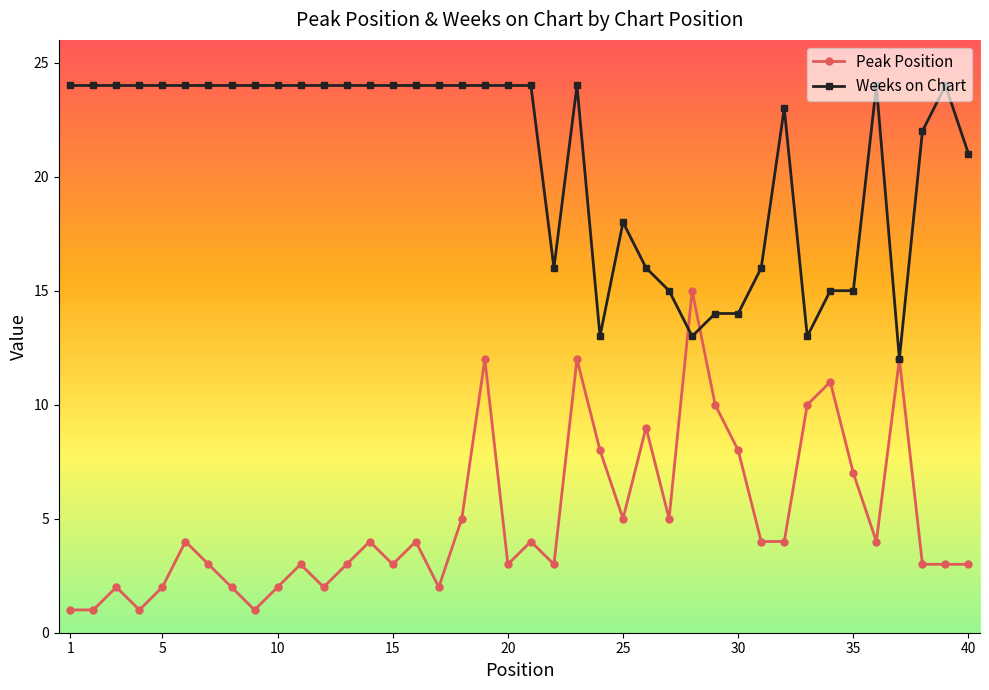

True or false: Peak Position has more than 0 interior local peaks.

True